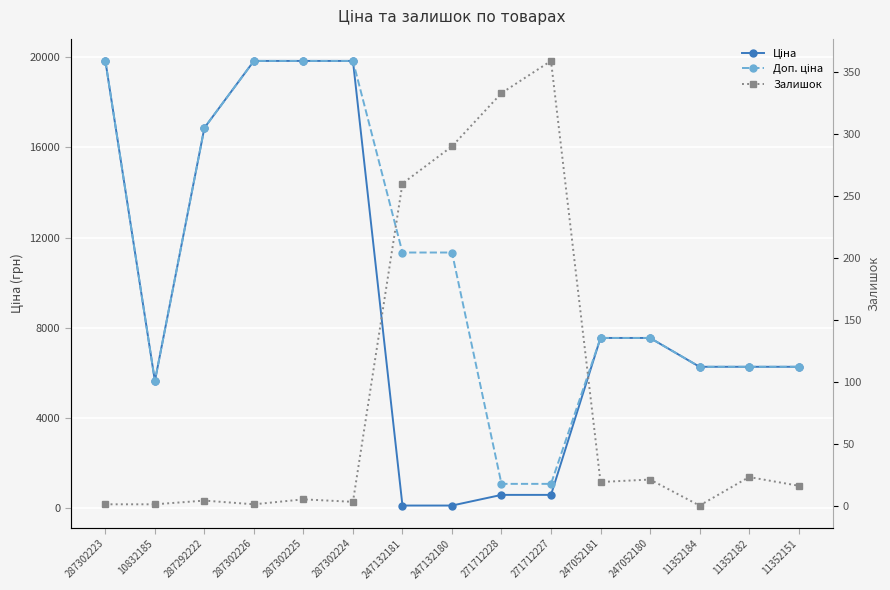

At which label does Залишок reach its peak?

271712227